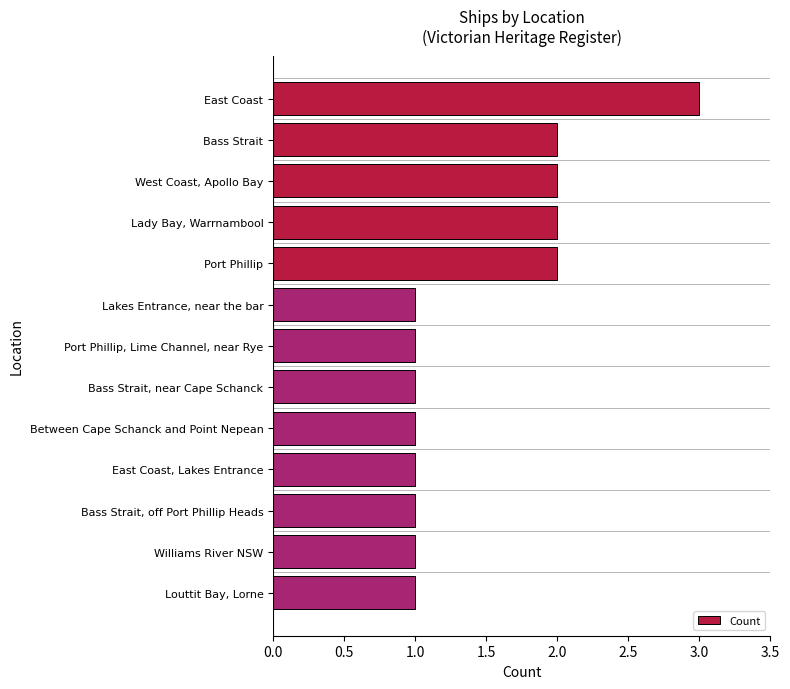

True or false: the data shows 3 at West Coast, Apollo Bay.

False